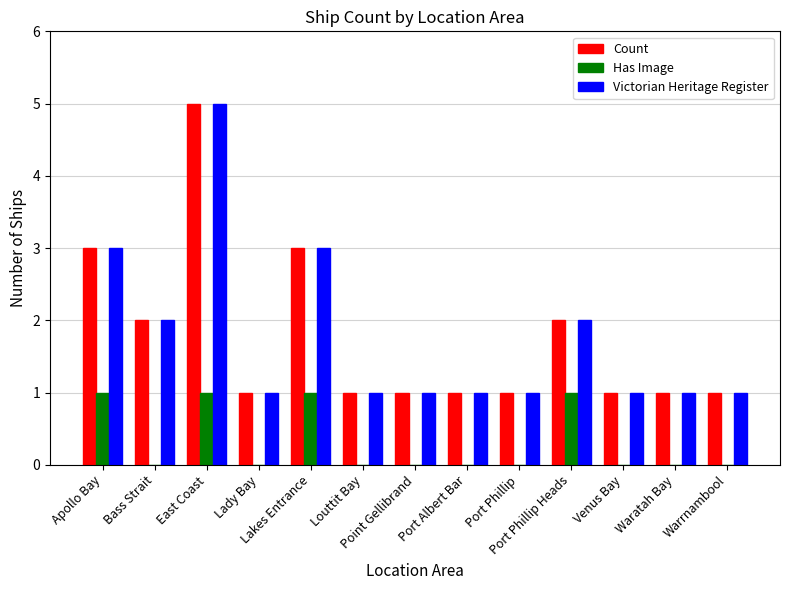

What is the sum of all Victorian Heritage Register values?

23